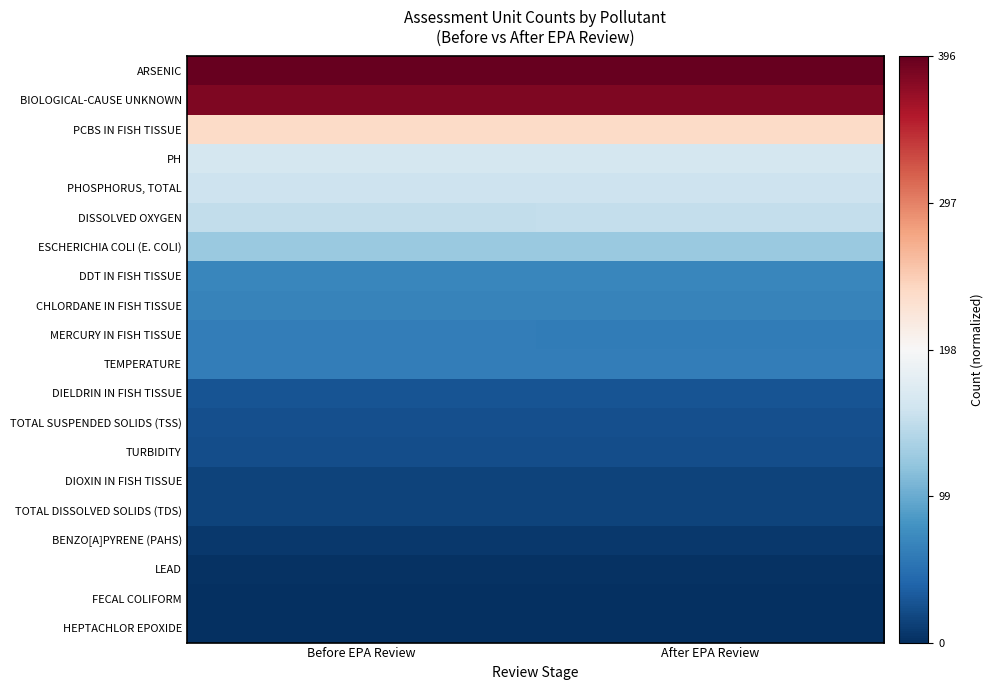

Rank the series by their maximum value, from lowest to highest.

HEPTACHLOR EPOXIDE, FECAL COLIFORM, LEAD, BENZO[A]PYRENE (PAHS), DIOXIN IN FISH TISSUE, TOTAL DISSOLVED SOLIDS (TDS), TURBIDITY, TOTAL SUSPENDED SOLIDS (TSS), DIELDRIN IN FISH TISSUE, MERCURY IN FISH TISSUE, TEMPERATURE, CHLORDANE IN FISH TISSUE, DDT IN FISH TISSUE, ESCHERICHIA COLI (E. COLI), DISSOLVED OXYGEN, PHOSPHORUS, TOTAL, PH, PCBS IN FISH TISSUE, BIOLOGICAL-CAUSE UNKNOWN, ARSENIC